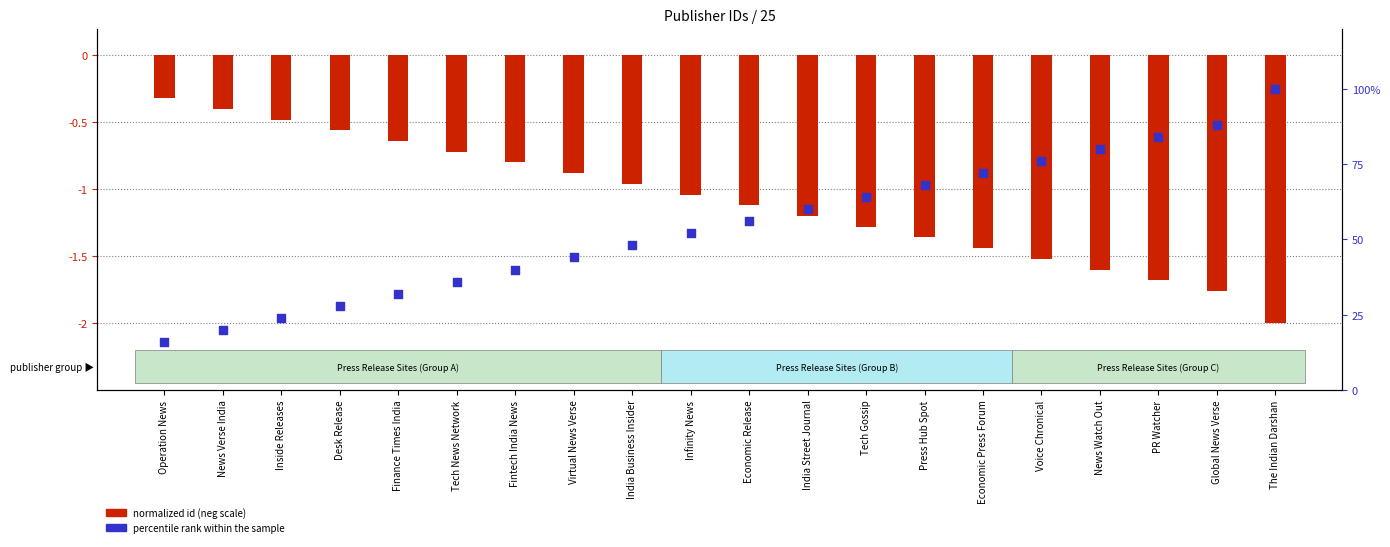

At which category is the sum across all series the highest?

The Indian Darshan